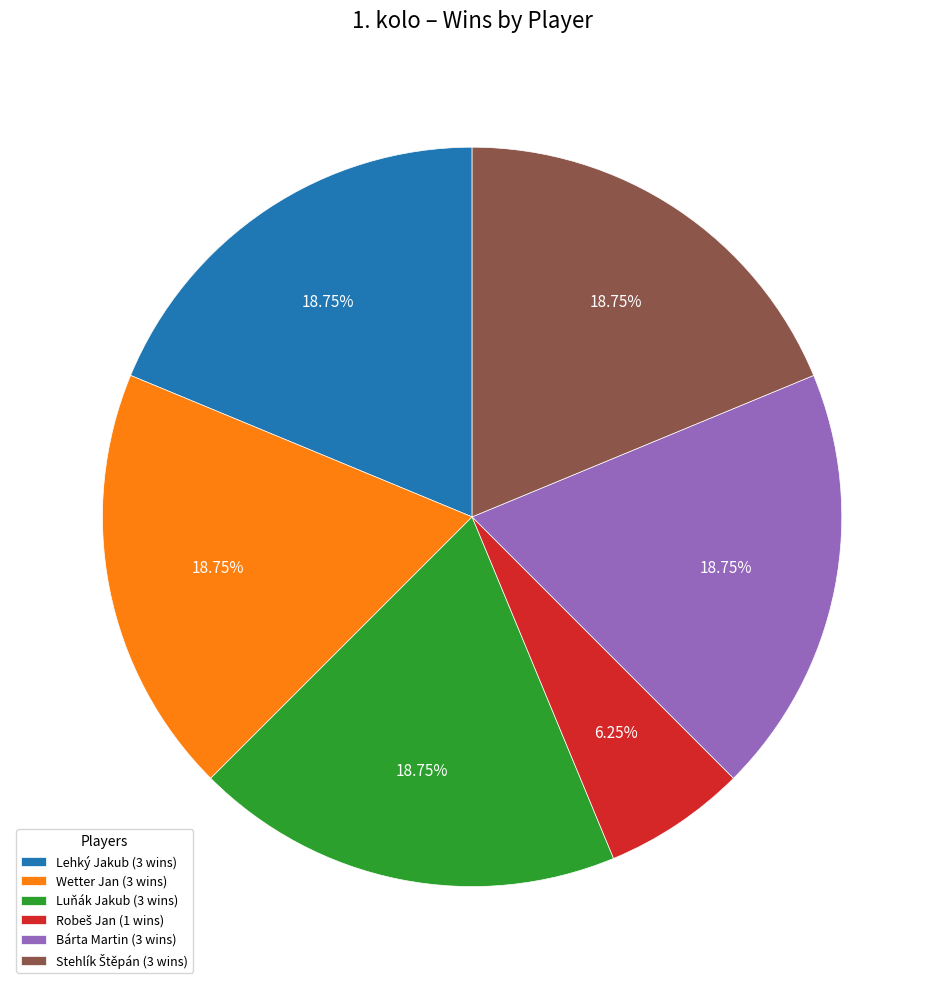

How many slices are in this pie chart?

6